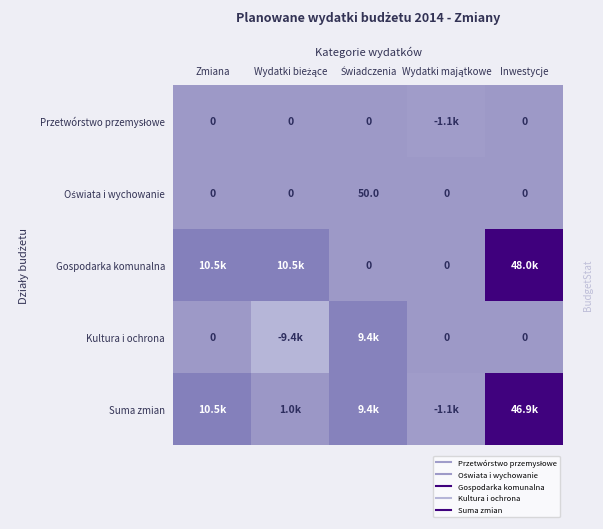

Where is Oświata i wychowanie nearest to the value 25?

Zmiana